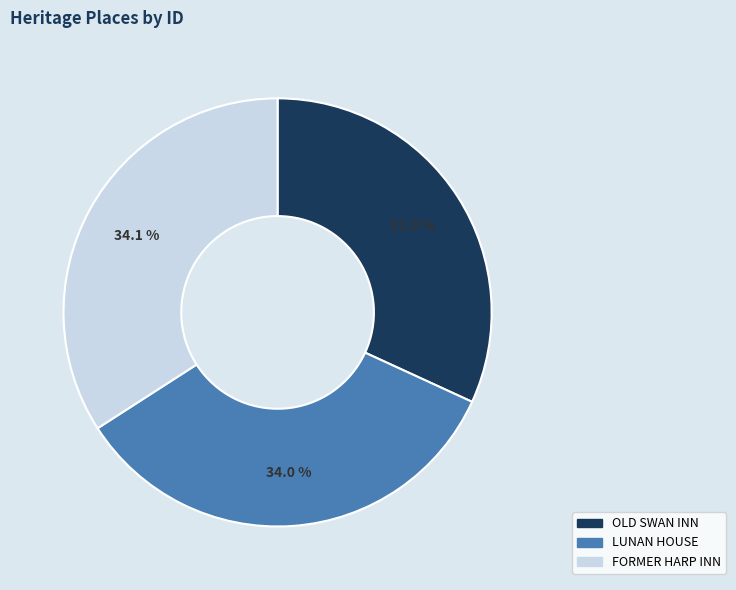

To the nearest percent, what is the difference between the OLD SWAN INN and LUNAN HOUSE slice percentages?

2%